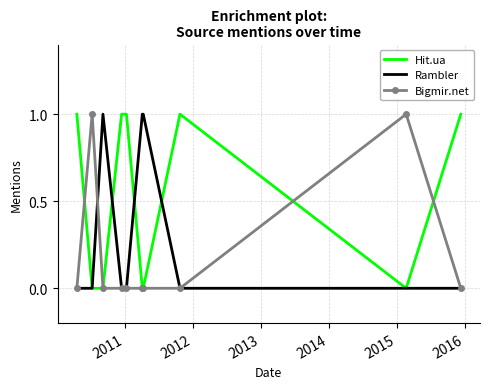

Rank the series by their average value, from highest to lowest.

Hit.ua, Rambler, Bigmir.net